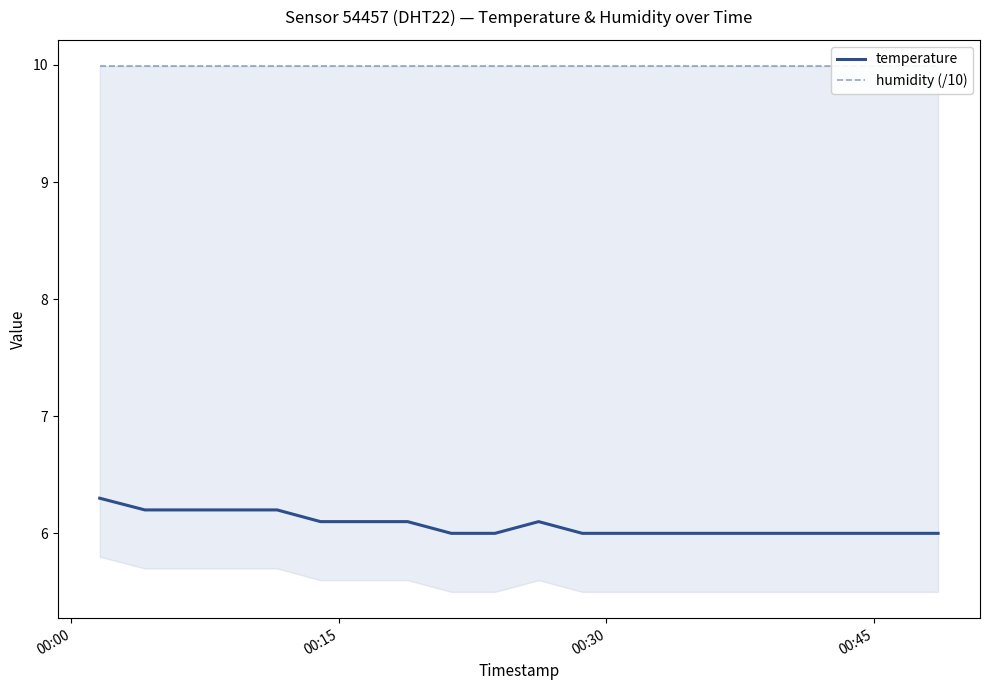

Which series has the largest range (max minus min)?

temperature